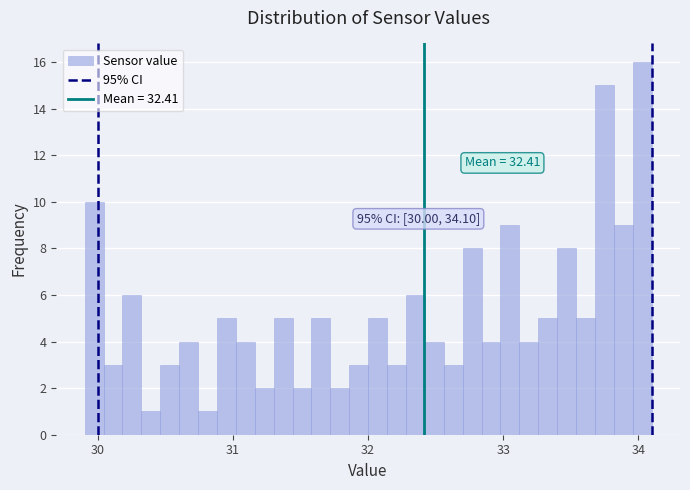

Read against the x-axis, roughly where is the centre of the tallest bar?

34.0